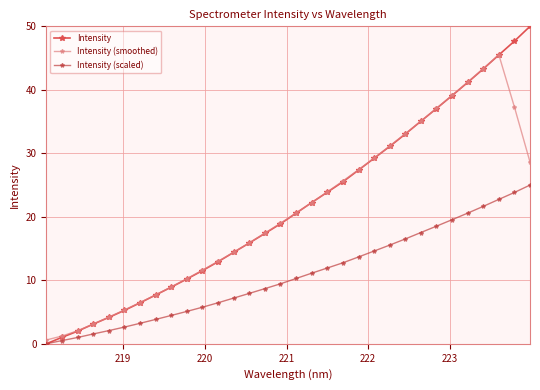

How many series are shown in this chart?

3